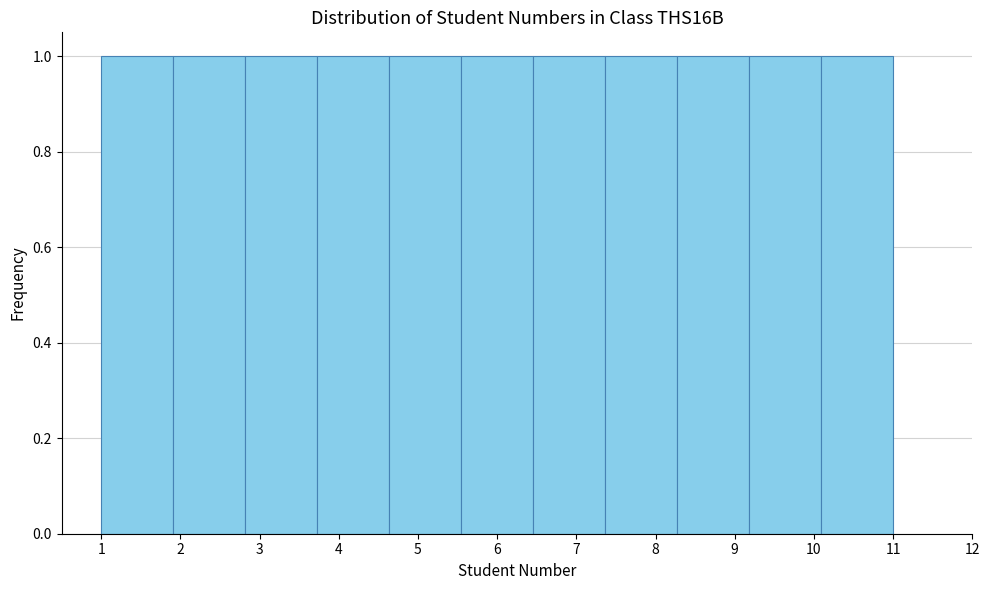

Reading left to right, list every bar in this chart as the range it spans on the x-axis followed by its height. Neither the bar edges nor the heights are printed on the chart, so give them approximately, as read against the axes.

1.0 to 1.9: 1
1.9 to 2.8: 1
2.8 to 3.7: 1
3.7 to 4.6: 1
4.6 to 5.5: 1
5.5 to 6.5: 1
6.5 to 7.4: 1
7.4 to 8.3: 1
8.3 to 9.2: 1
9.2 to 10.1: 1
10.1 to 11.0: 1